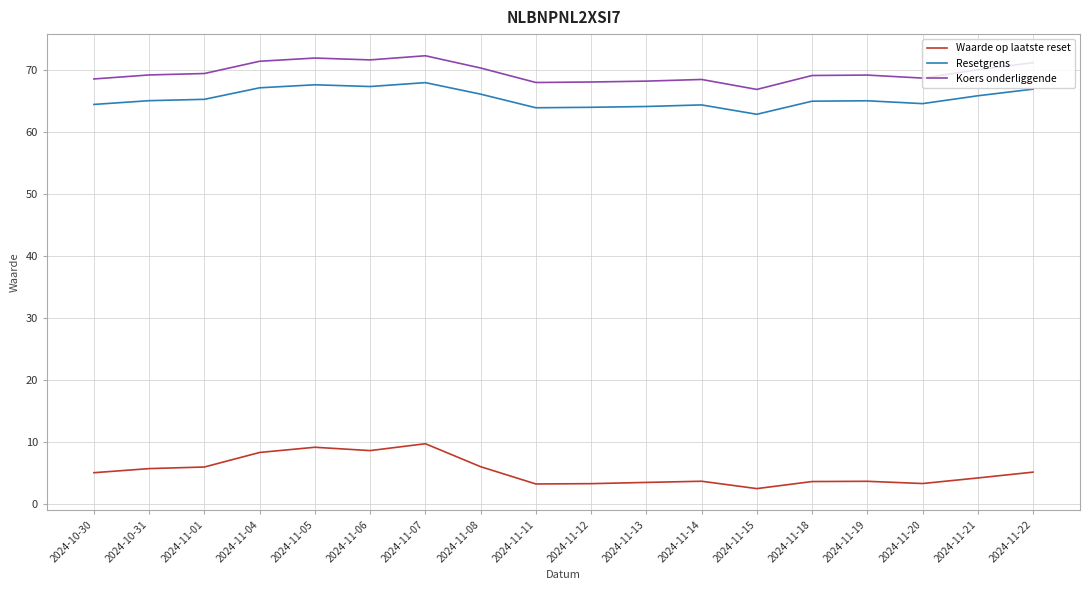

What is the total value across all series at 2024-11-11?

135.2